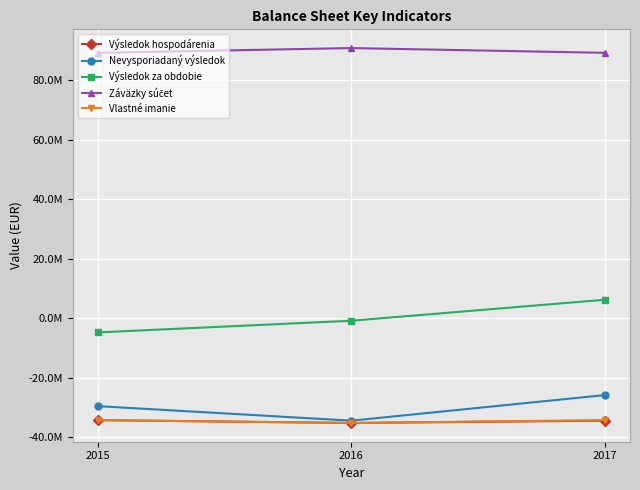

What is the maximum value for Výsledok hospodárenia?

-34167231.9